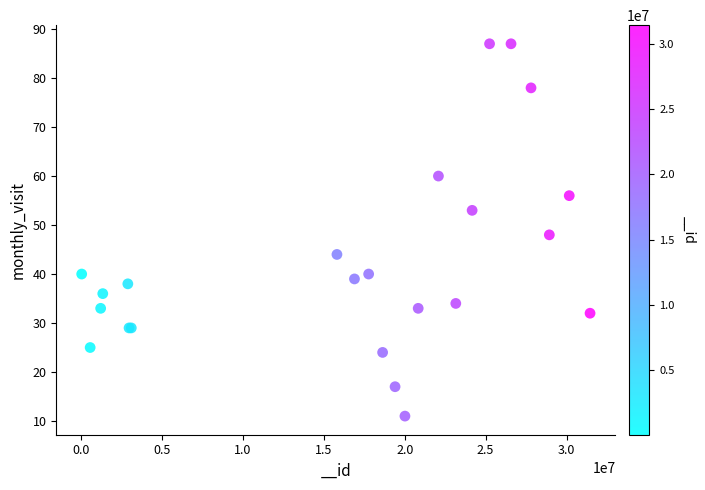

What Y value in the scatter plot is closest to 49?

48